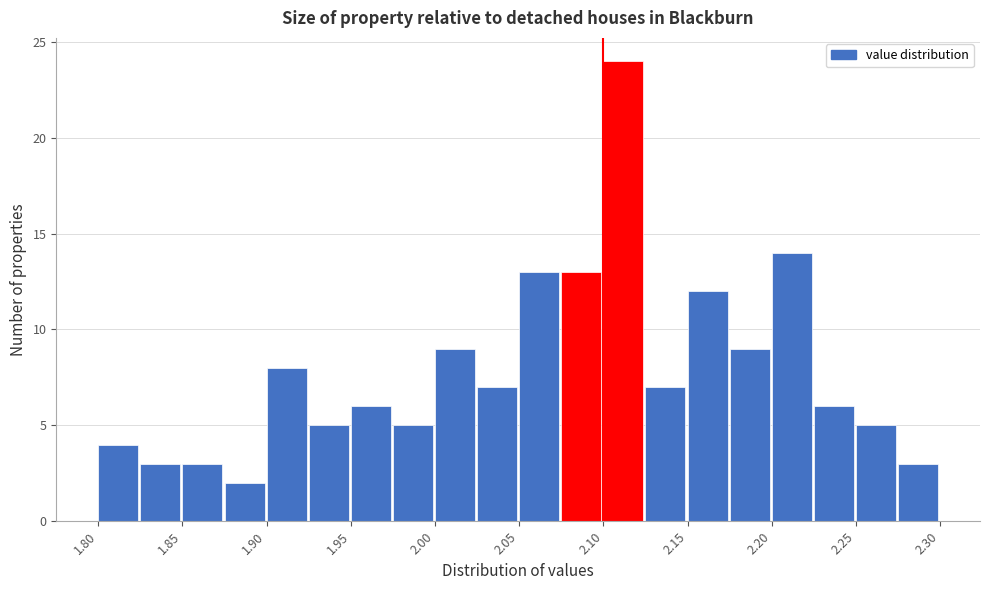

Reading left to right, transcribe this chart: for each bar, give the range it covers on the x-axis and its height. The values are not printed on the chart, so give them approximately, as read against the axis.

1.800 to 1.825: 4
1.825 to 1.850: 3
1.850 to 1.875: 3
1.875 to 1.900: 2
1.900 to 1.925: 8
1.925 to 1.950: 5
1.950 to 1.975: 6
1.975 to 2.000: 5
2.000 to 2.025: 9
2.025 to 2.050: 7
2.050 to 2.075: 13
2.075 to 2.100: 13
2.100 to 2.125: 24
2.125 to 2.150: 7
2.150 to 2.175: 12
2.175 to 2.200: 9
2.200 to 2.225: 14
2.225 to 2.250: 6
2.250 to 2.275: 5
2.275 to 2.300: 3